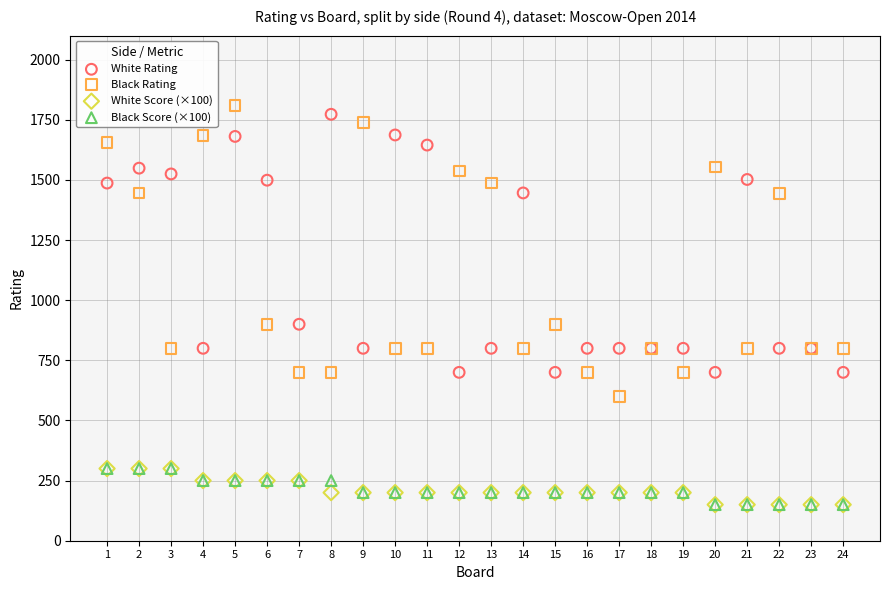

What are all the series names shown in the legend?

White Rating, Black Rating, White Score (×100), Black Score (×100)